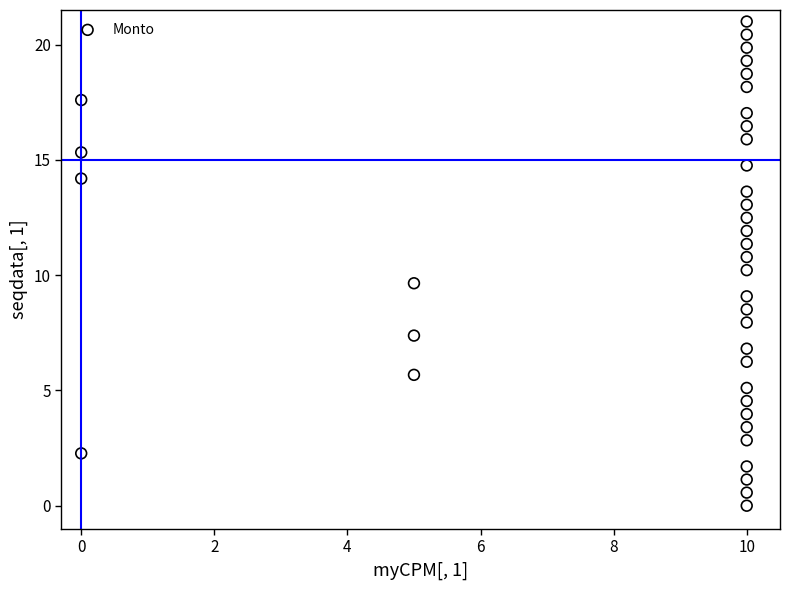

What is the range of Y values (max minus min)?

21.0